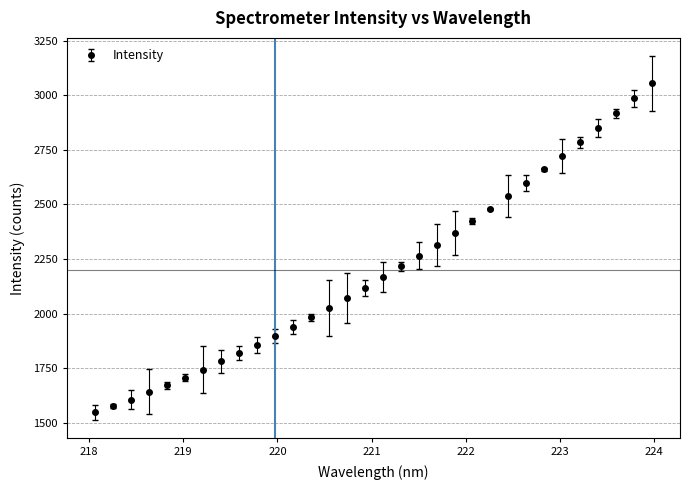

What is the value of the 31st point from the left?

2985.9